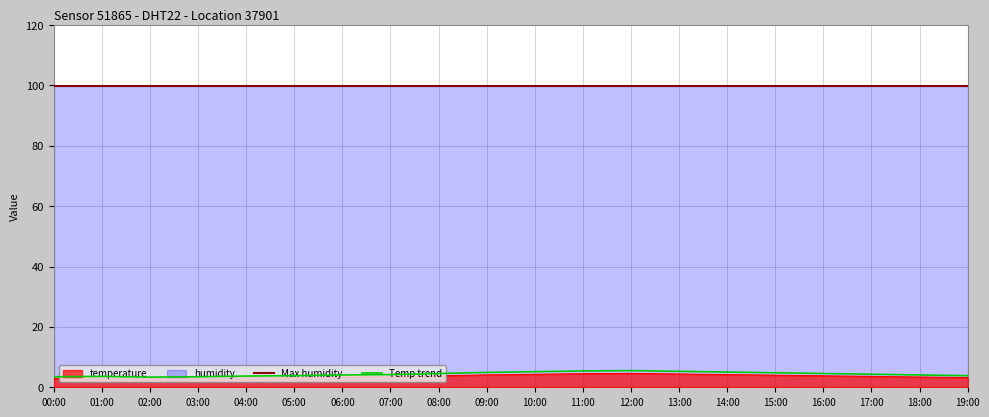

Is it true that the value at 16:00 is 3.8?

True